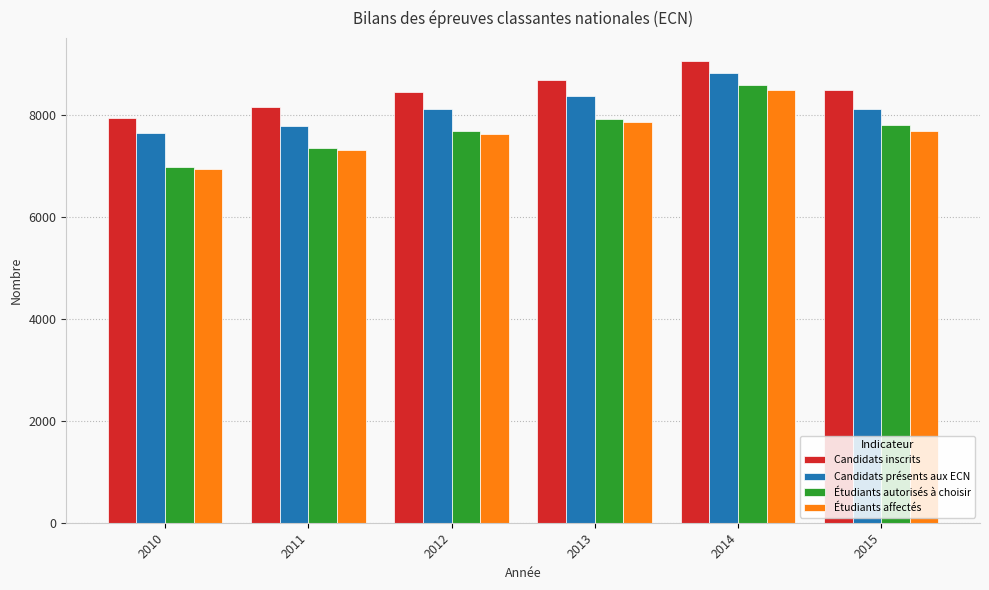

At how many categories does at least one series exceed 7409?

6